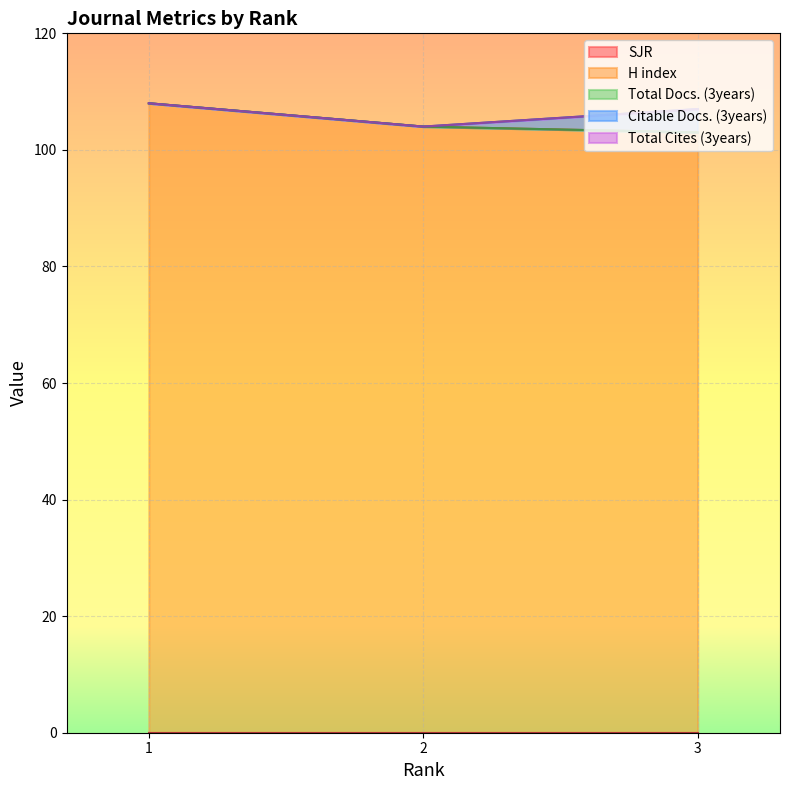

How many distinct data groups are displayed?

5